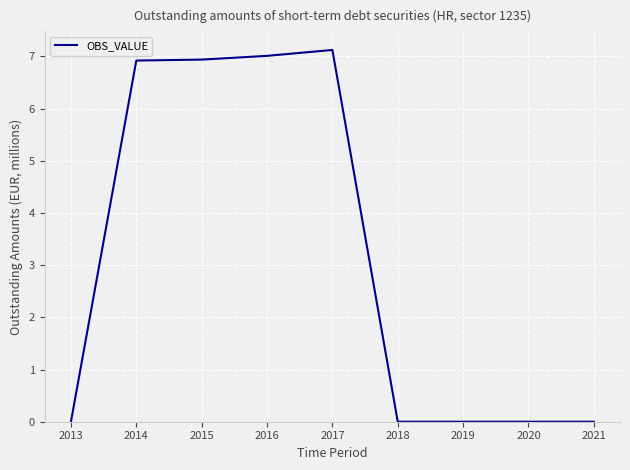

The value at 2013 is -4.3. True or false?

False